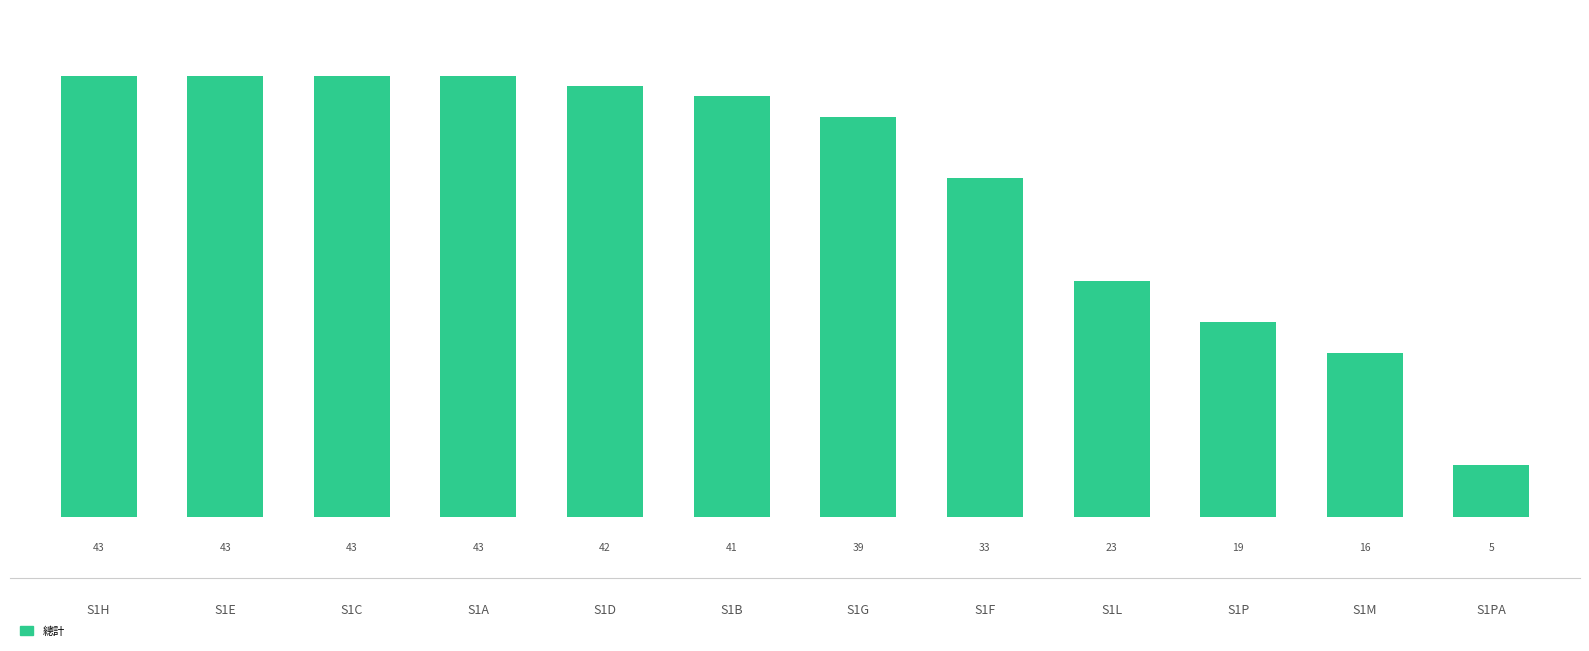

Where does the data first go above 41?

S1H